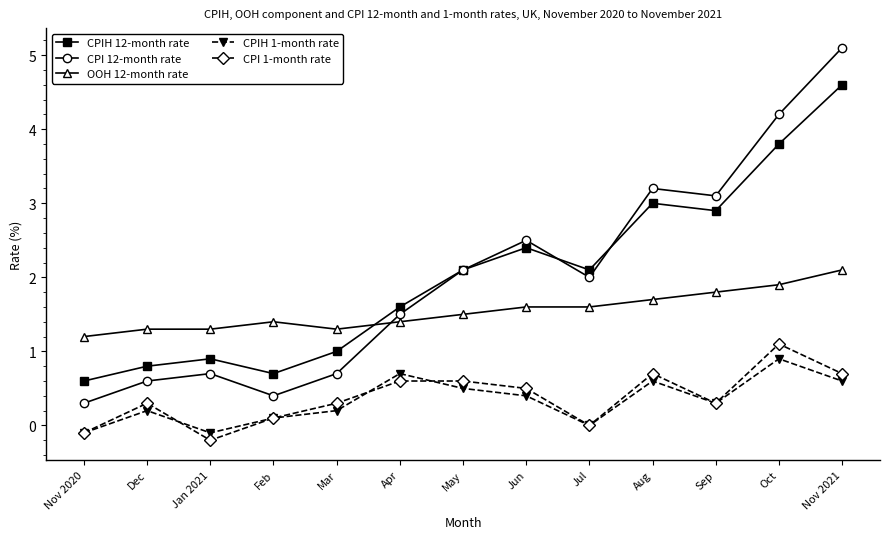

What is the difference between the second highest and second lowest values in the CPI 1-month rate series?

0.8